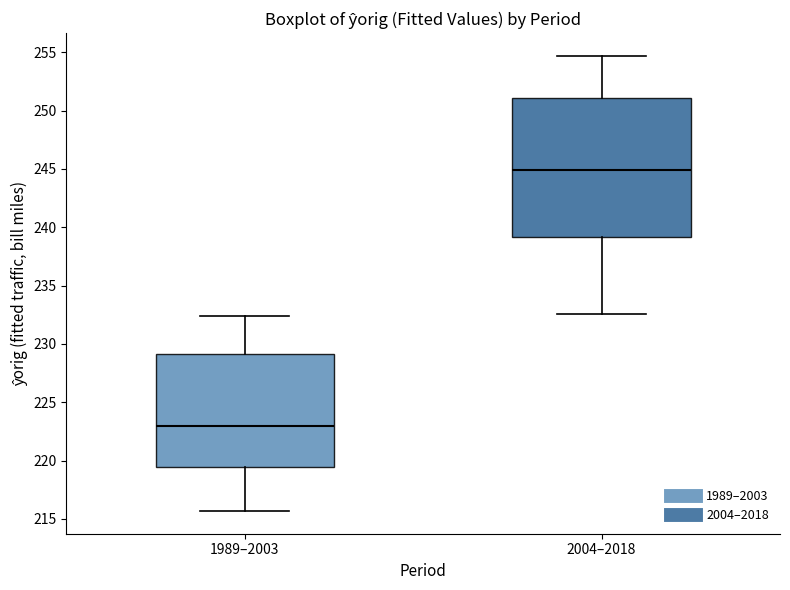

Comparing the boxes themselves (not the whiskers), which one is the tallest?

2004–2018